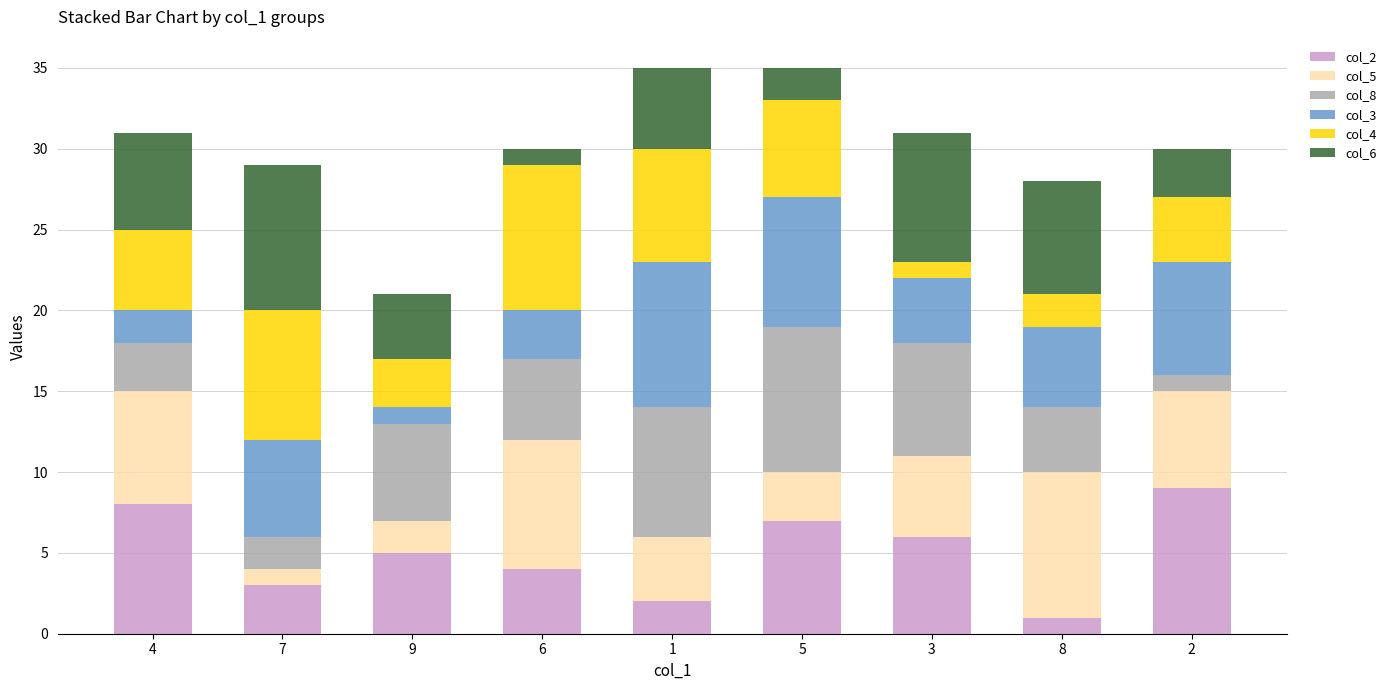

Are the bars horizontal?

No